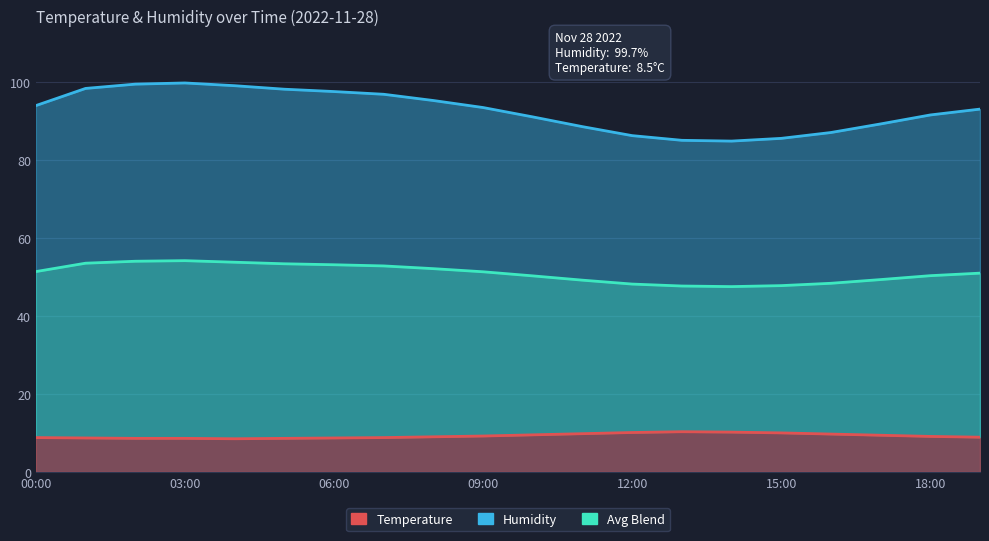

What is the difference between the second highest and second lowest values in the Temperature series?

1.6